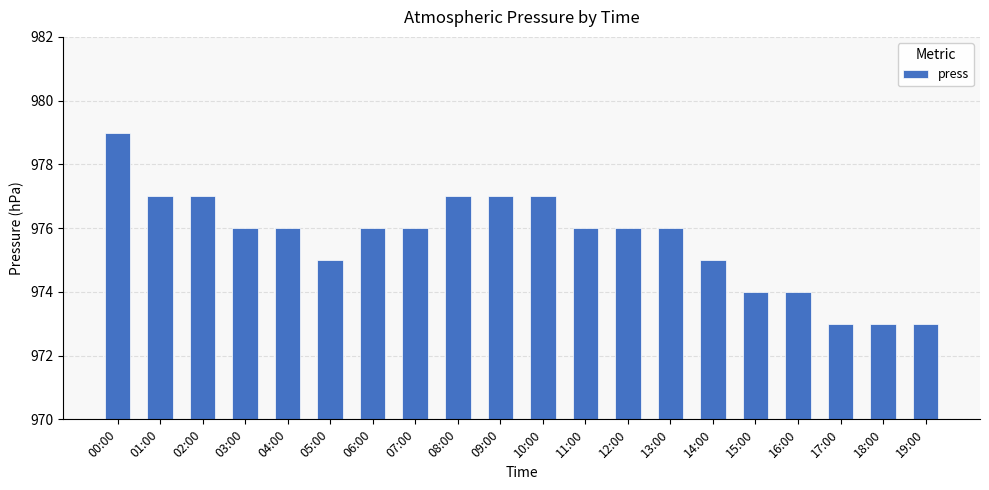

Approximately how many times larger is the value at 18:00 compared to 17:00?

1.0